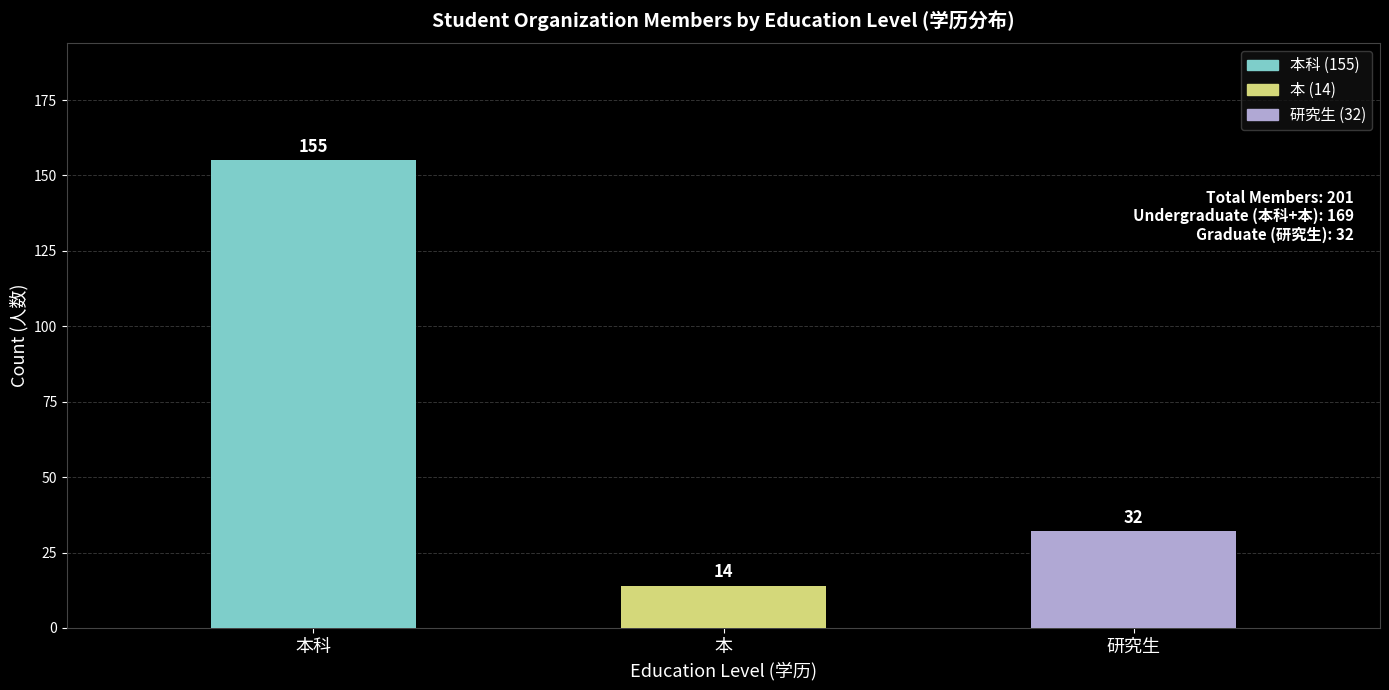

What position from the right is 本科?

3